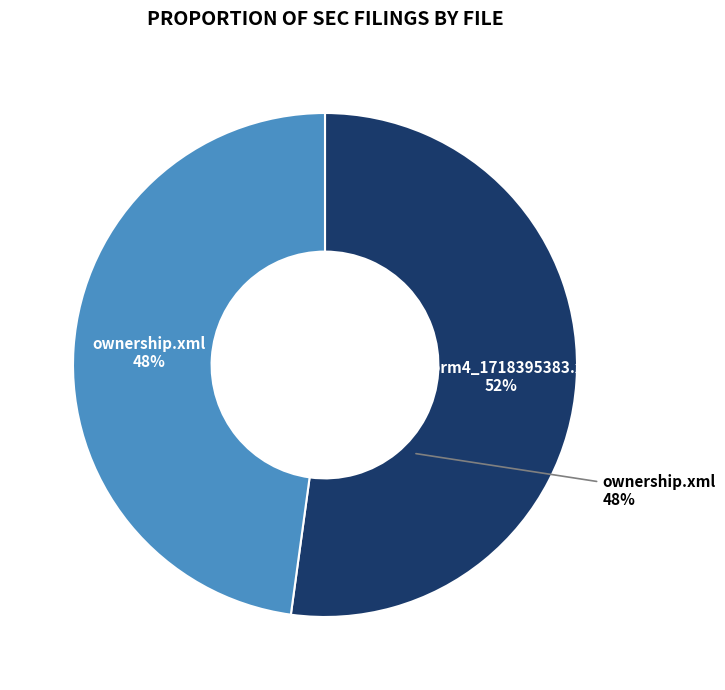

Combined, do wk-form4_1718395383.xml and ownership.xml account for over 50%?

Yes